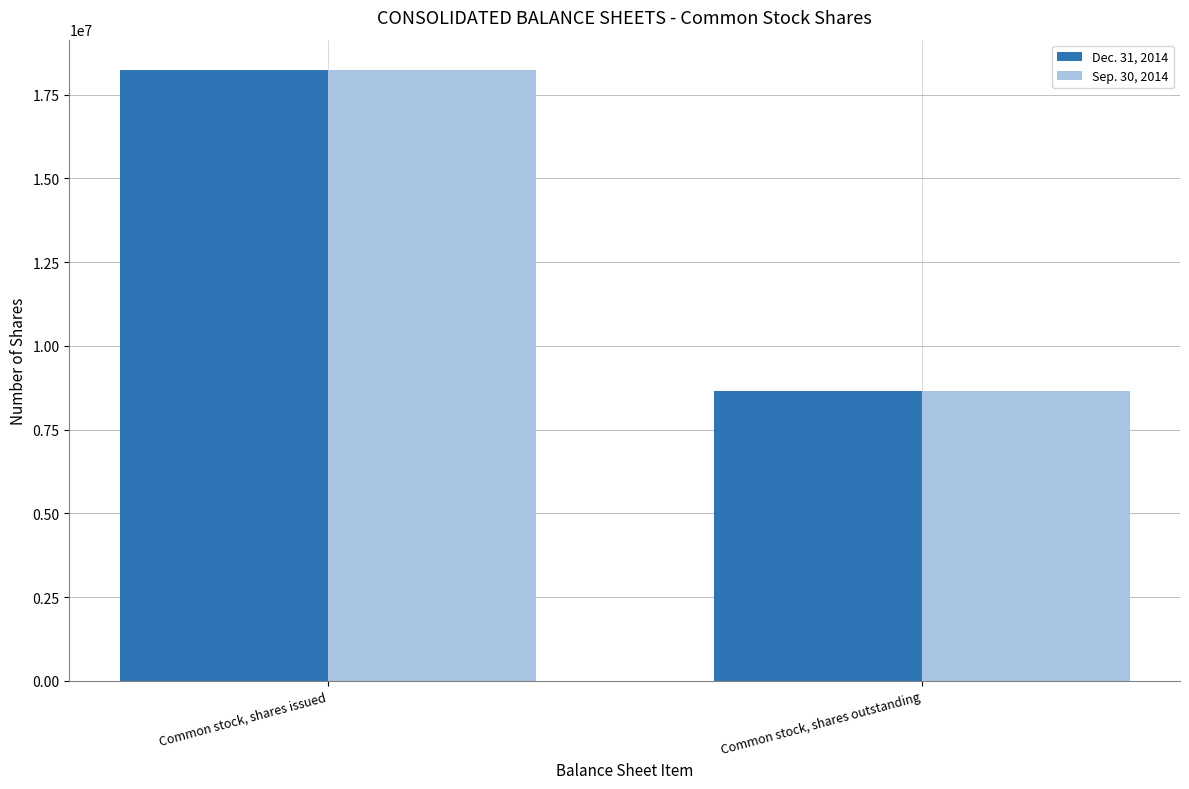

At which category is the sum across all series the highest?

Common stock, shares issued